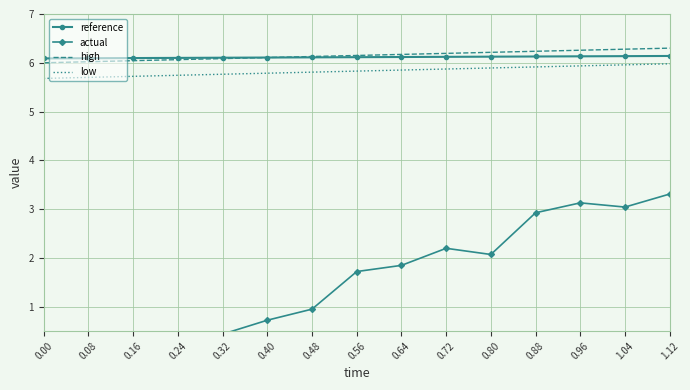

The reference series shows 6.1 at 0.40. True or false?

True